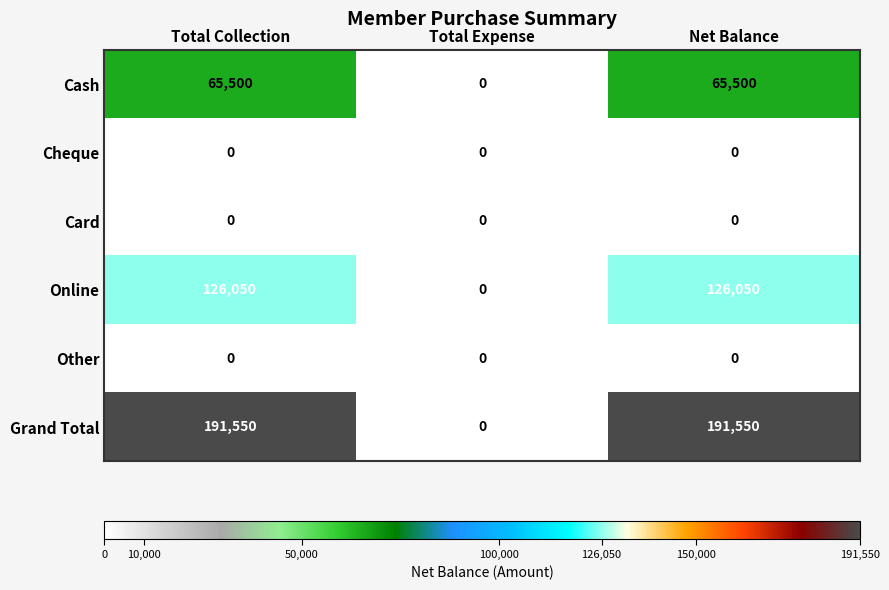

Which series has the largest range (max minus min)?

Grand Total